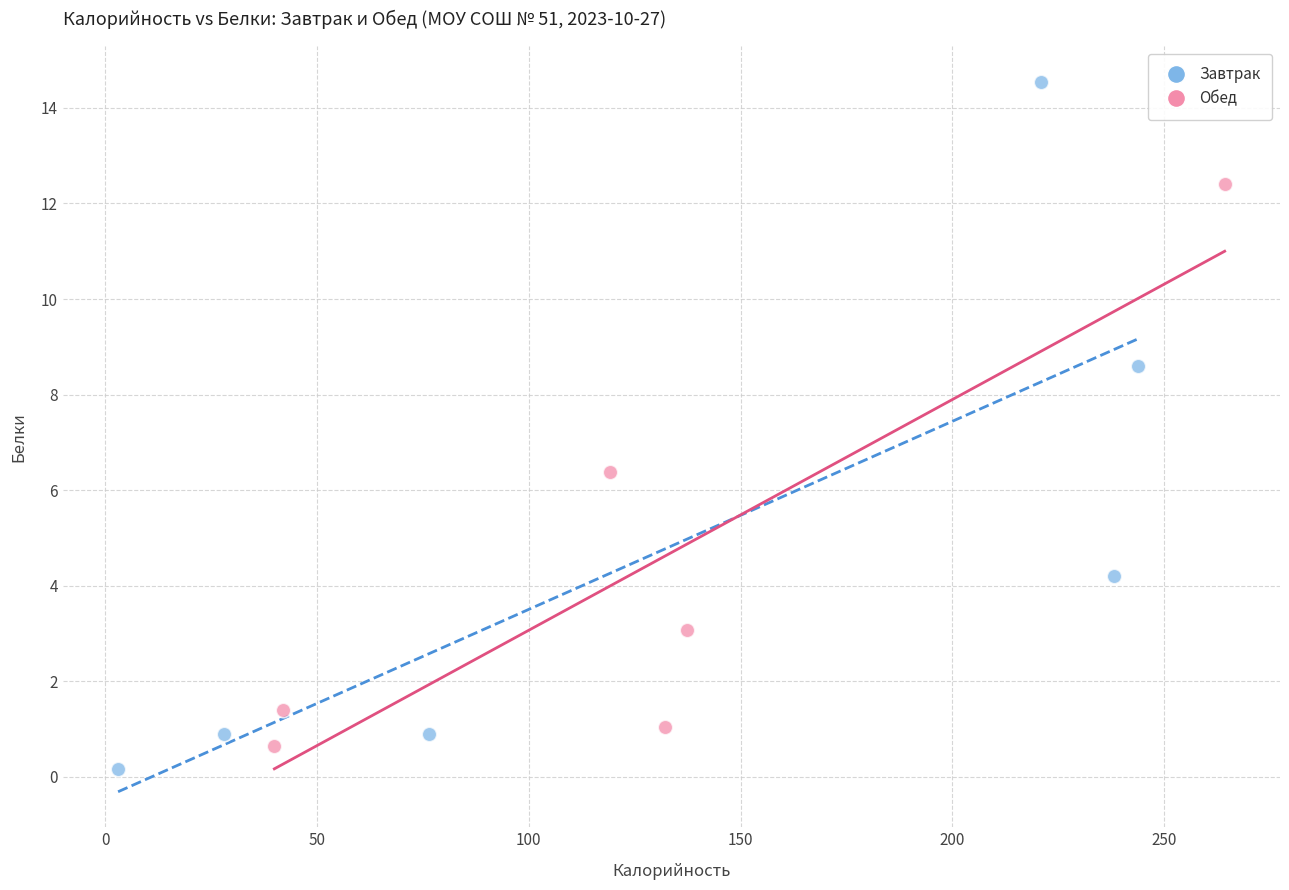

Which series has the widest spread of Y values?

Завтрак